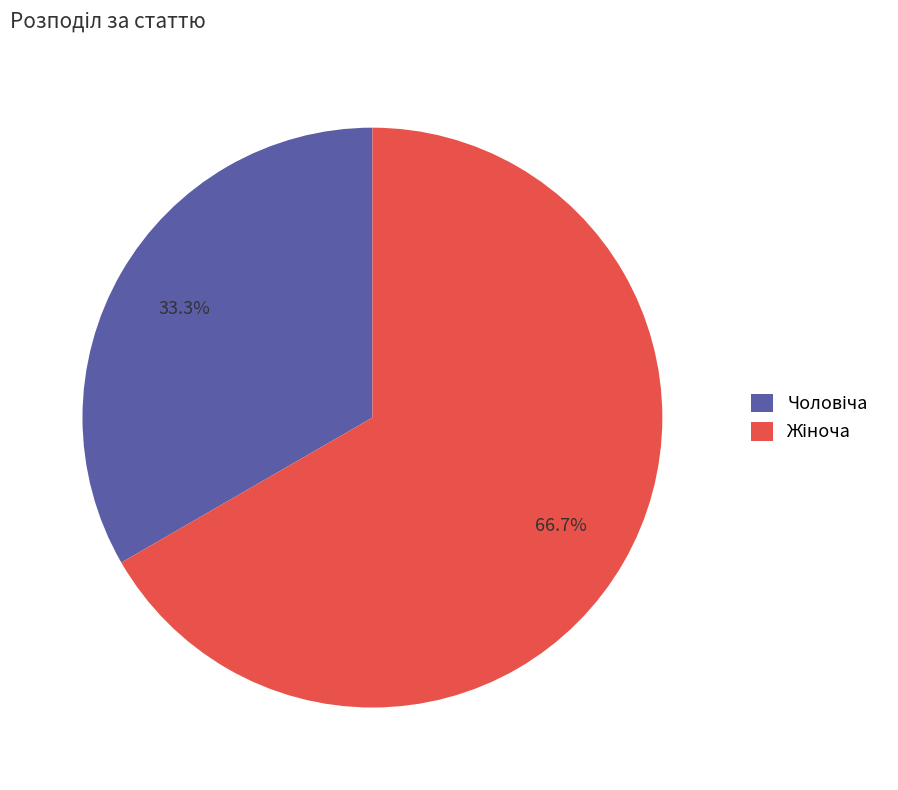

To the nearest percent, what is the average slice percentage?

50%